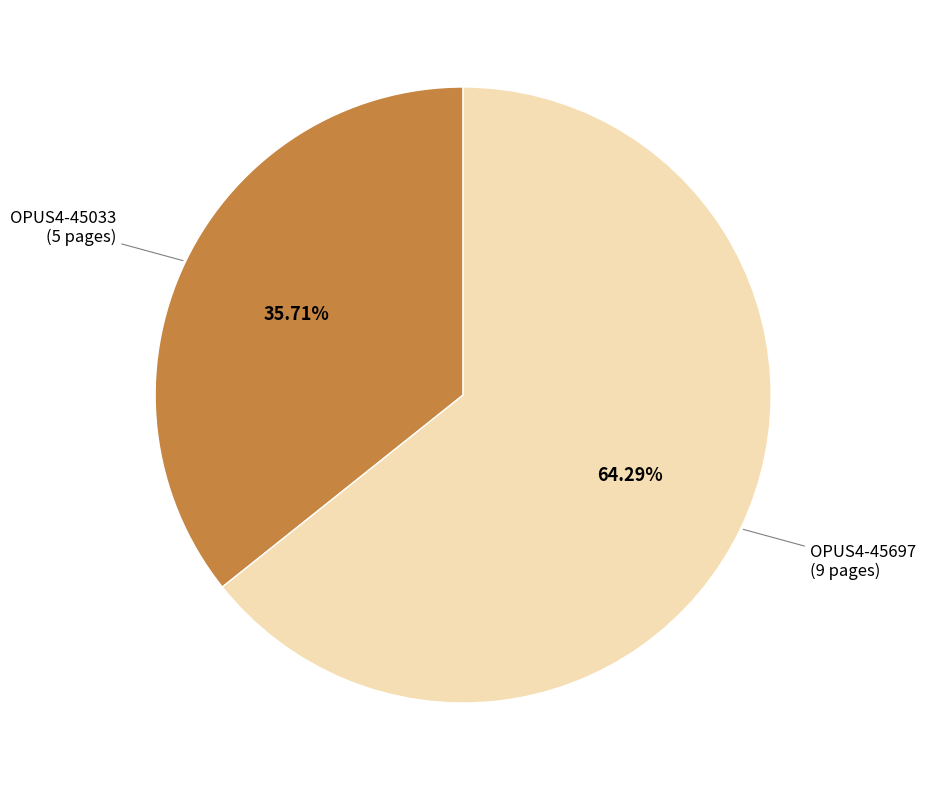

Is there any slice that represents more than half of the pie?

Yes